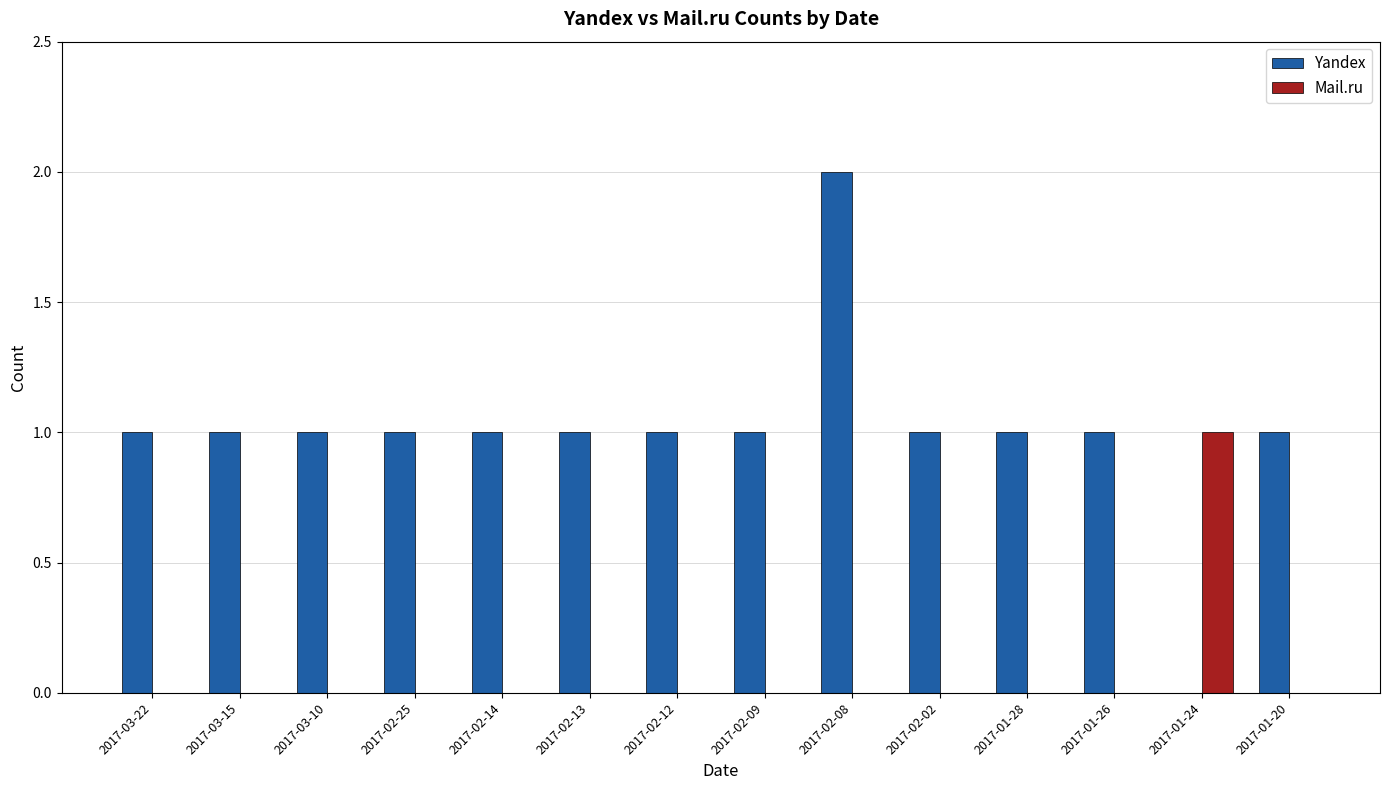

Count the number of categories in the chart.

14